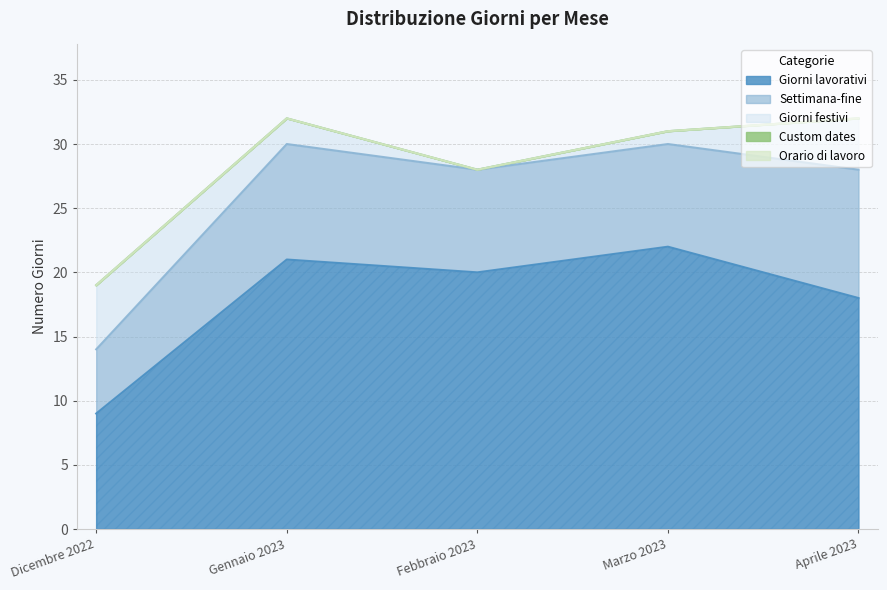

Rank the categories by Settimana-fine value from lowest to highest.

Dicembre 2022, Febbraio 2023, Marzo 2023, Gennaio 2023, Aprile 2023